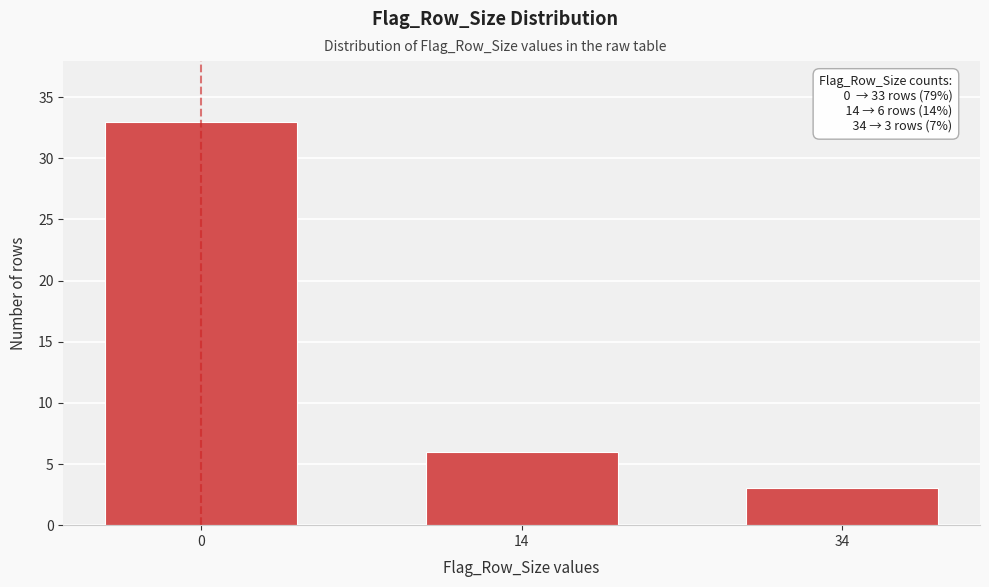

Reading left to right, transcribe all the data shown in this chart.

33	6	3